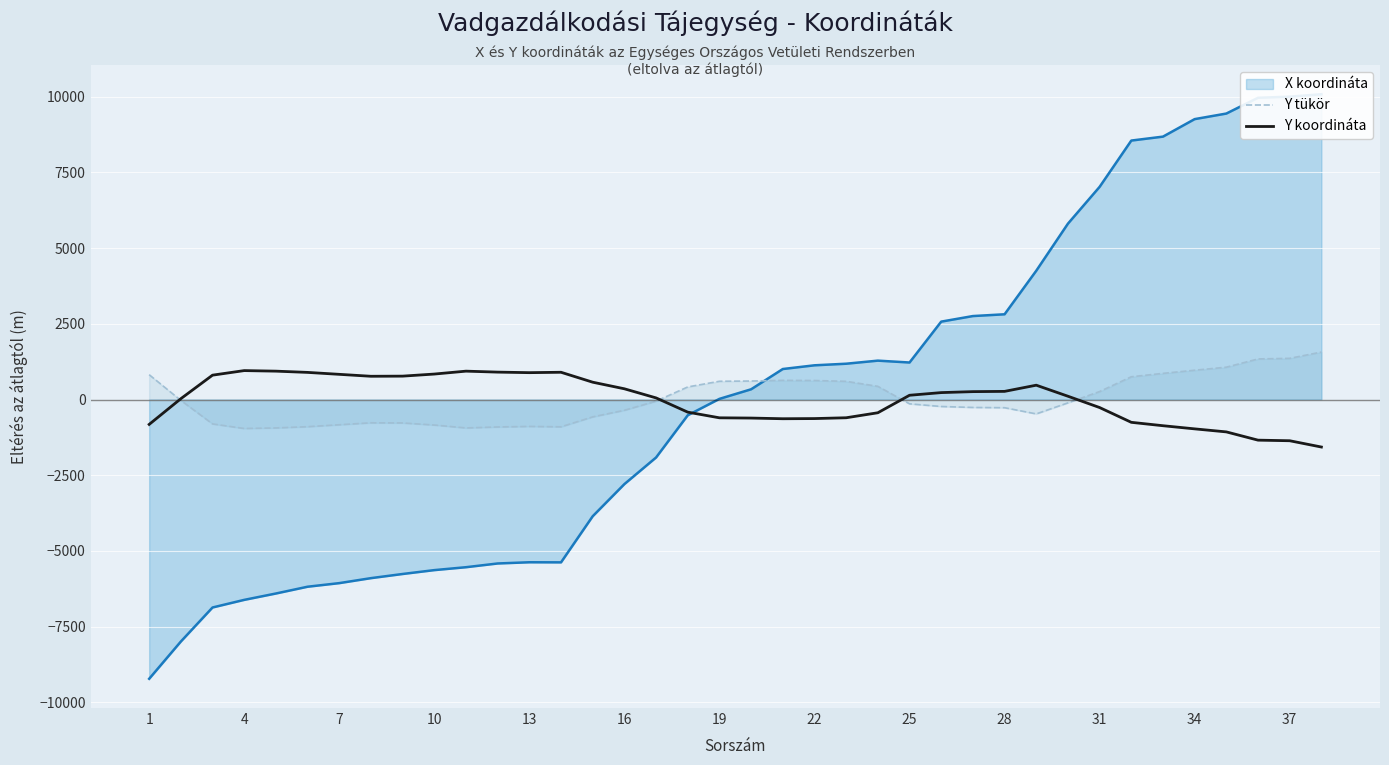

In Y tükör, how many points are lower than both neighbors (excluding endpoints)?

4